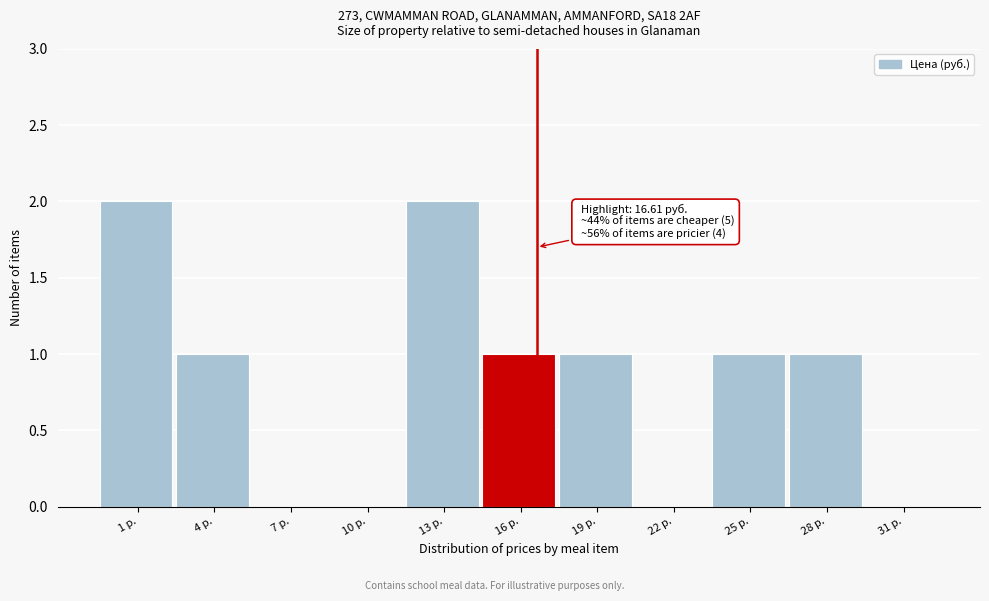

Reading left to right, extract all data points from this chart.

1 р.=2	4 р.=1	7 р.=0	10 р.=0	13 р.=2	16 р.=1	19 р.=1	22 р.=0	25 р.=1	28 р.=1	31 р.=0